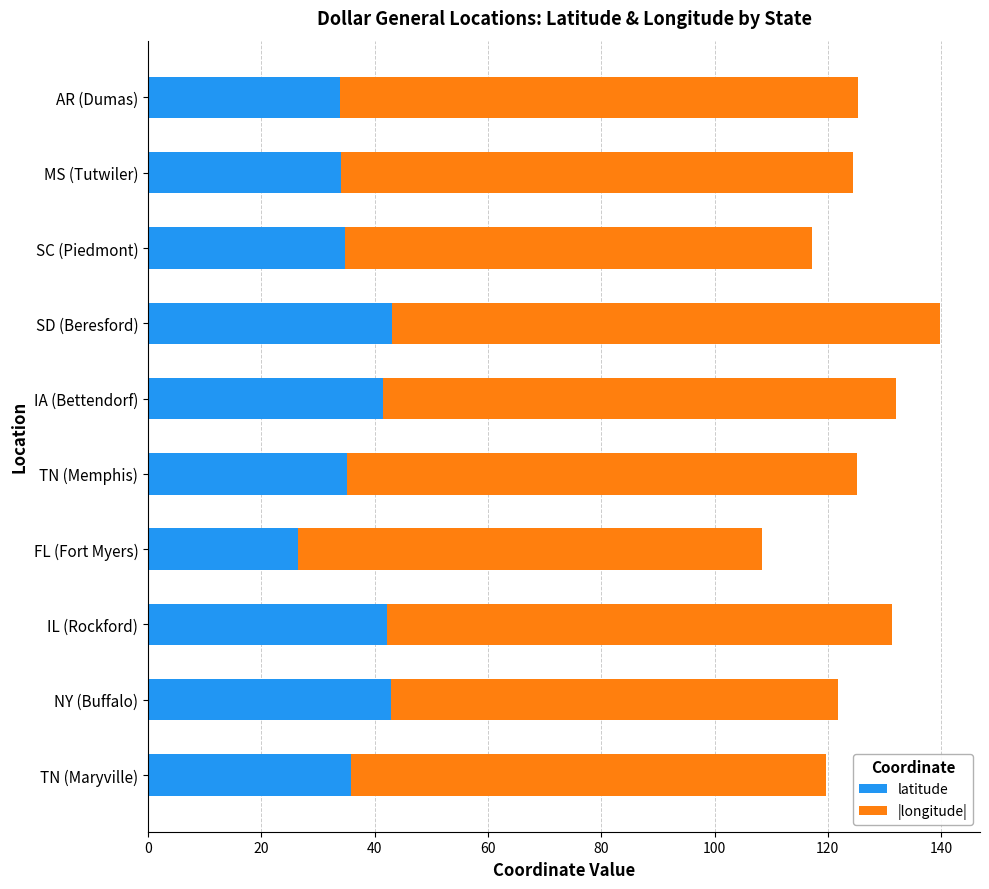

What is the minimum value for latitude?

26.6